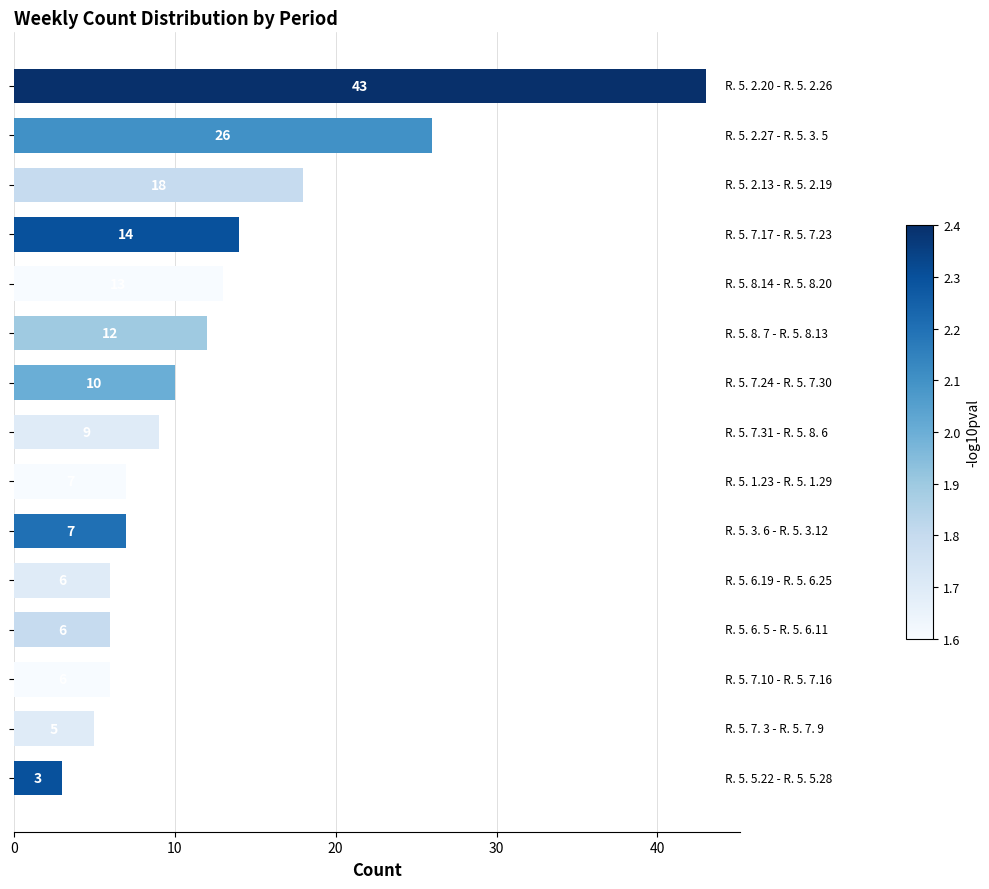

What is the minimum value shown in the chart?

3